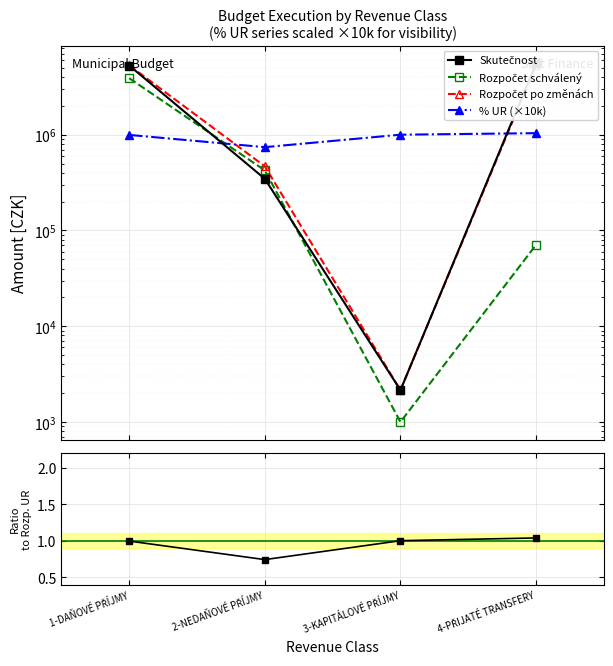

Count the number of categories in the chart.

4